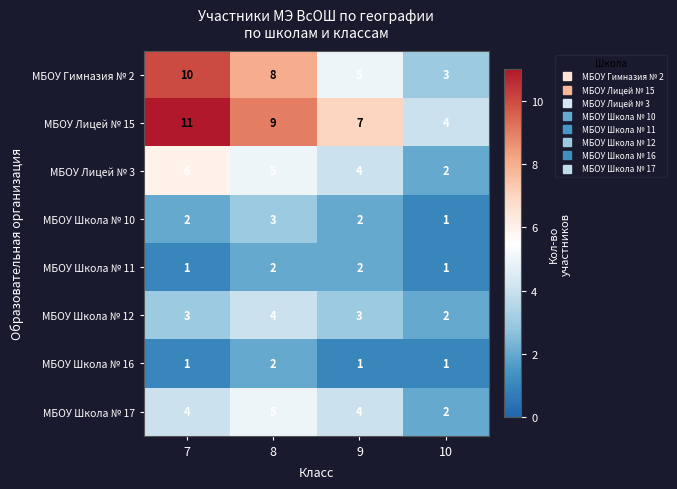

What is the difference between the maximum and minimum values in the МБОУ Лицей № 15 series?

7